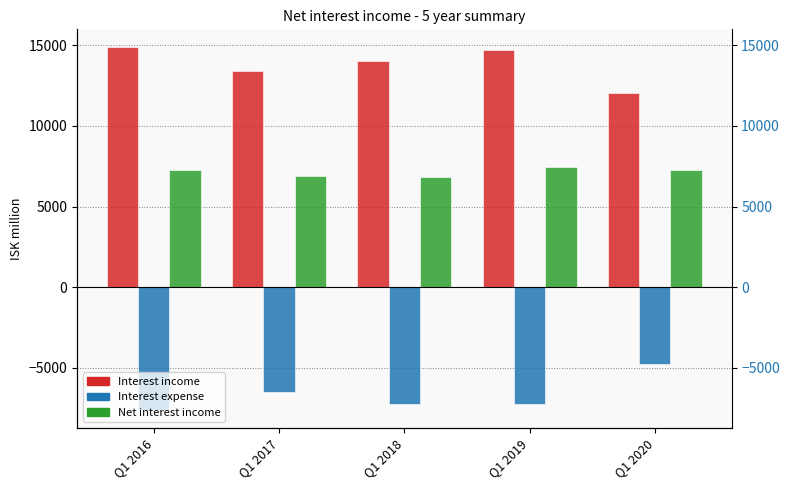

Which series has the largest total across all categories?

Interest income